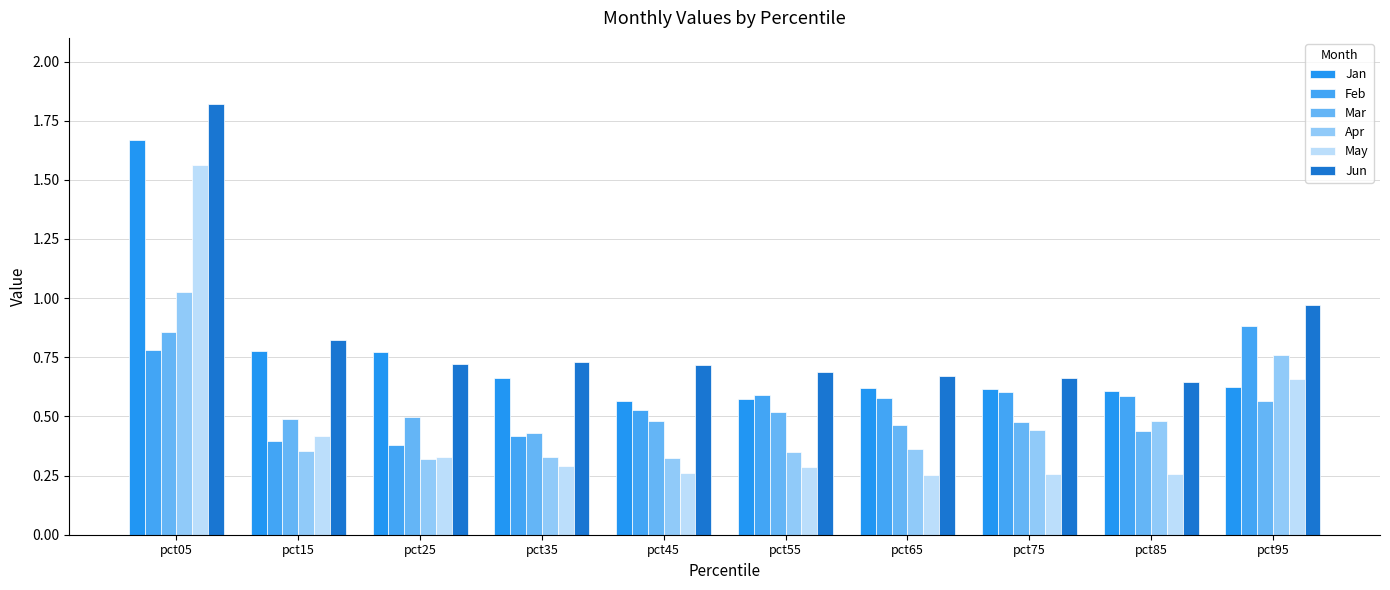

Is it true that Jan equals 2.4 at pct05?

False